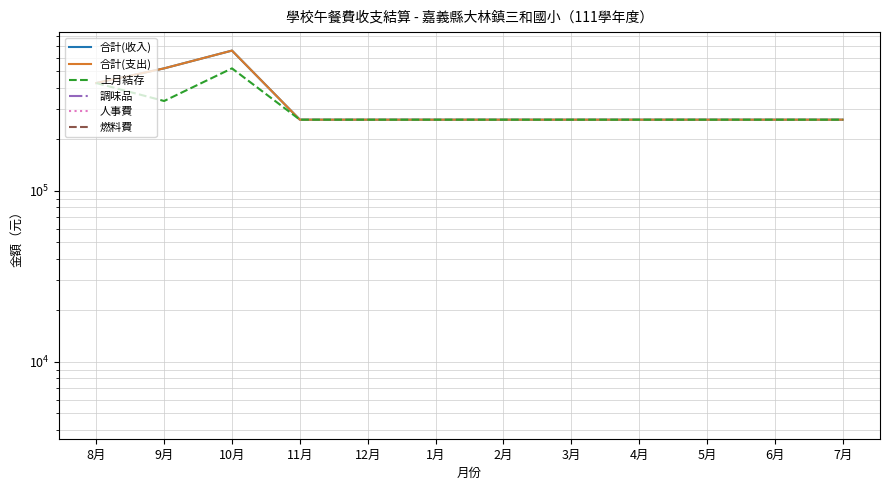

What is the minimum value shown in the chart?

4550.0